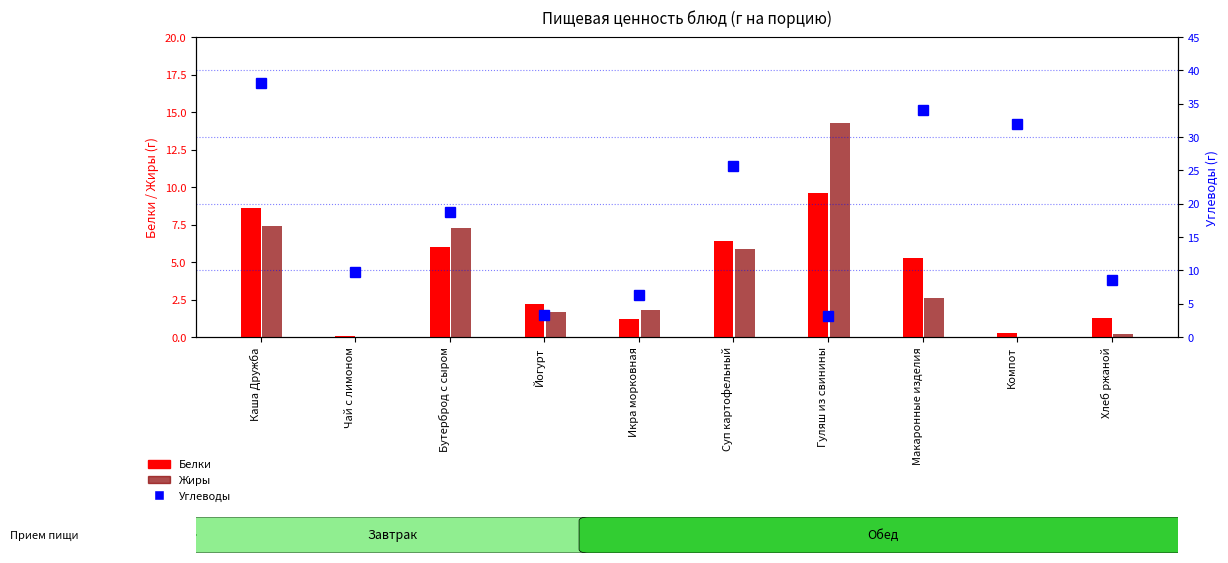

Where does the Жиры series first go above 2?

Каша Дружба